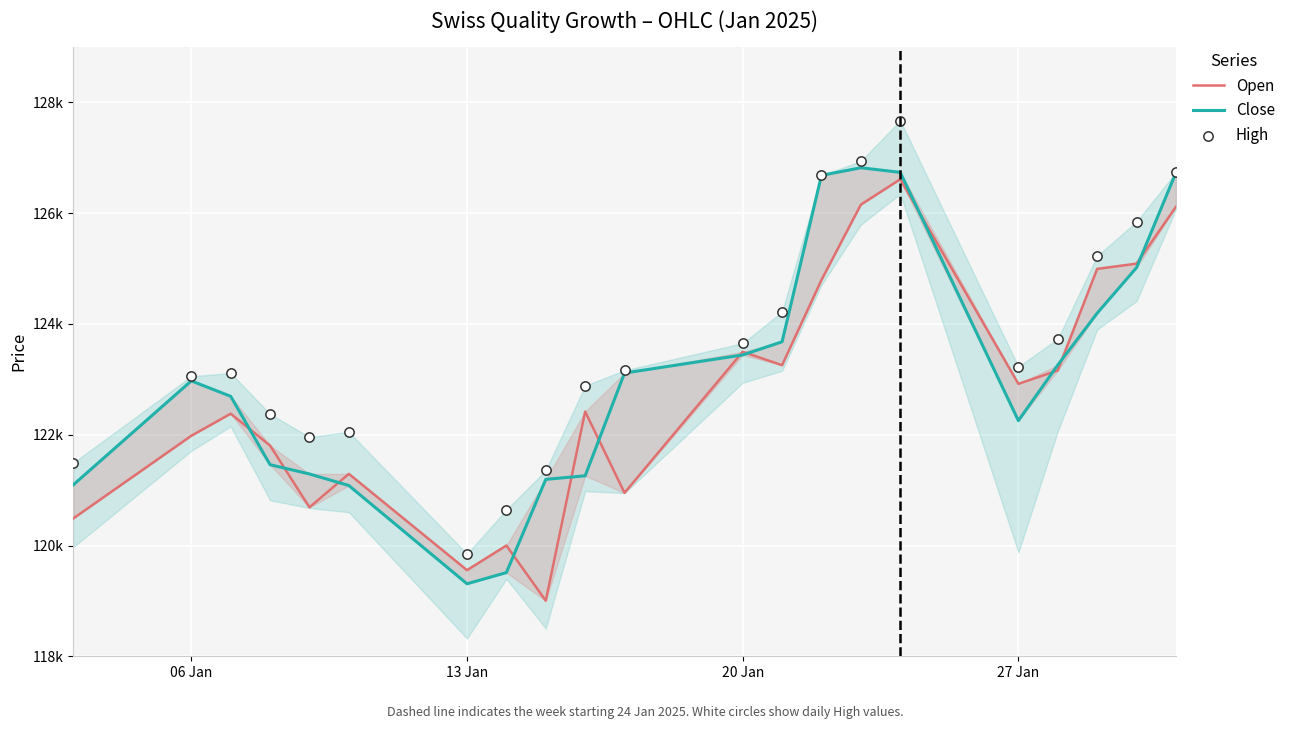

Which series contains the lowest Y value?

Open